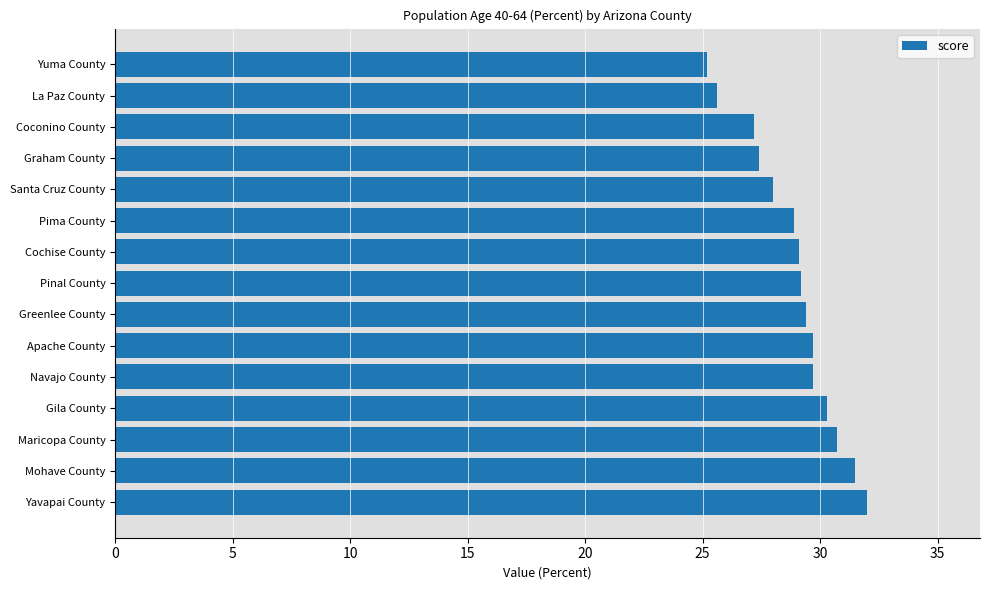

Approximately how many times larger is the value at Mohave County compared to Pima County?

1.1